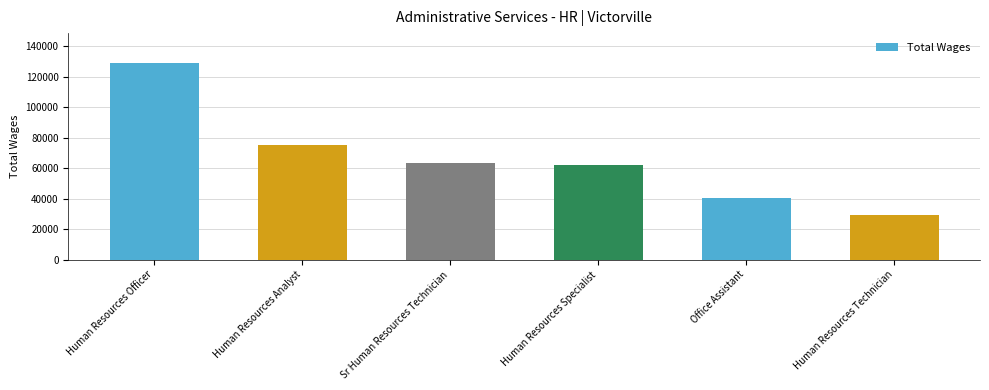

What is the ratio of the value at Human Resources Specialist to the value at Human Resources Analyst?

0.8